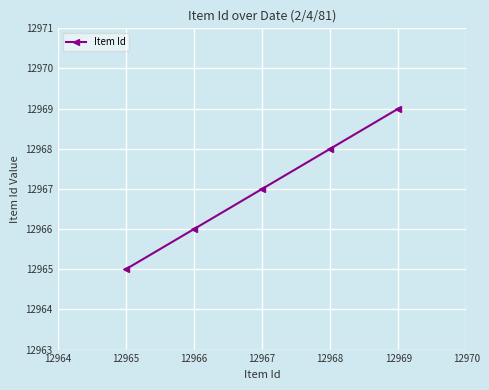

Which label corresponds to the largest value in the chart?

12969